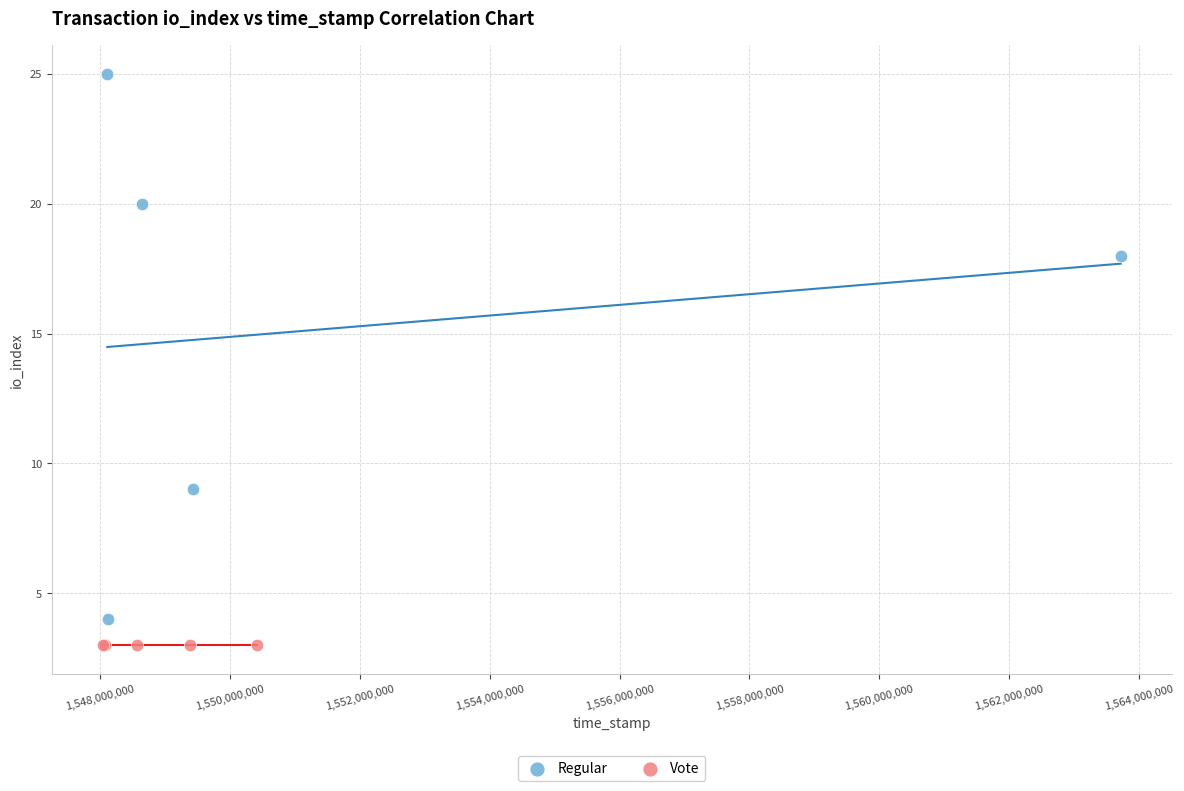

Which series reaches the minimum Y coordinate?

Vote